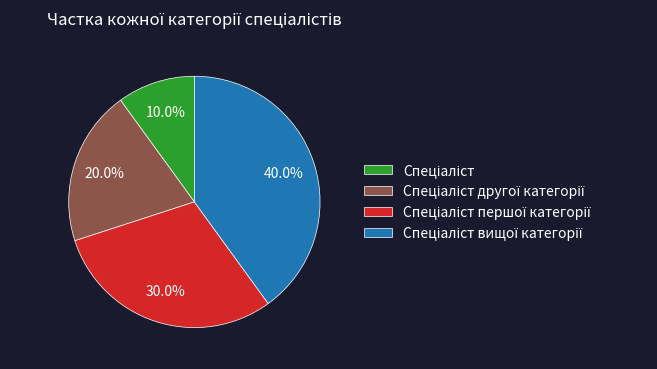

Is there any slice that represents more than half of the pie?

No